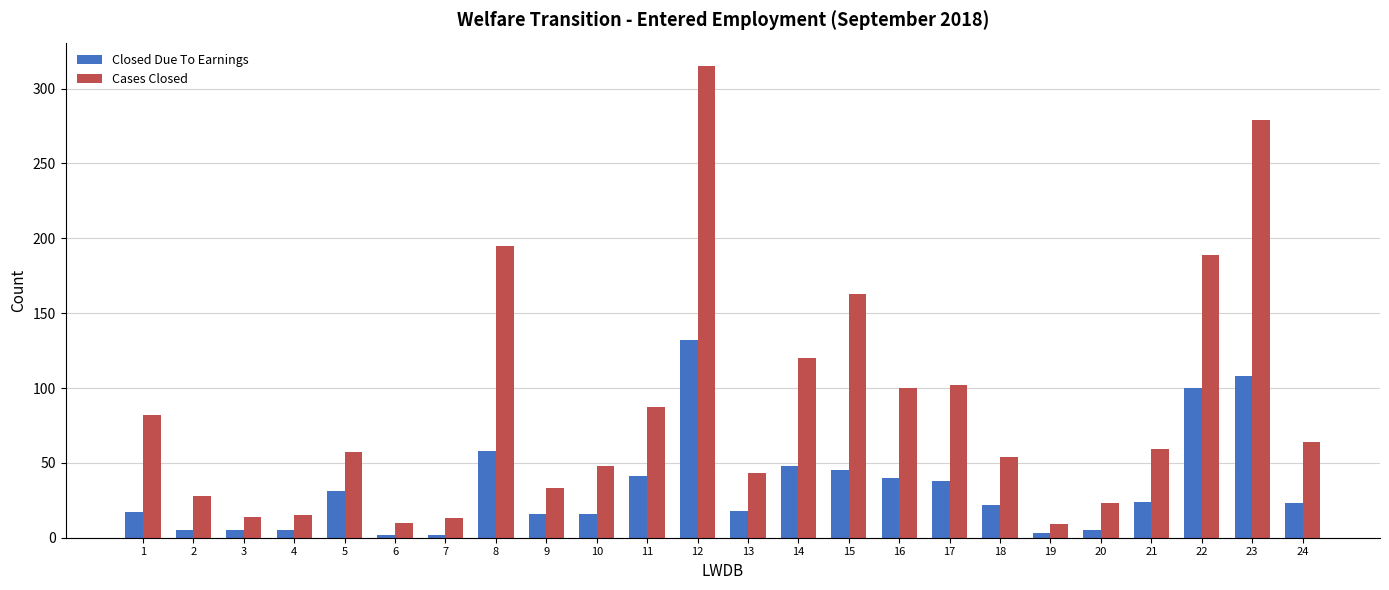

Rank the series at 2 from lowest to highest value.

Closed Due To Earnings, Cases Closed